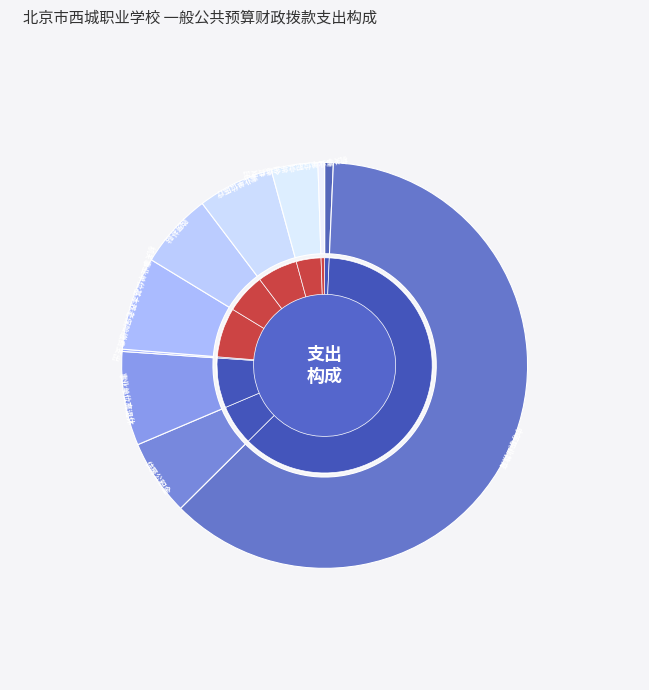

What is the majority slice?

中等职业教育